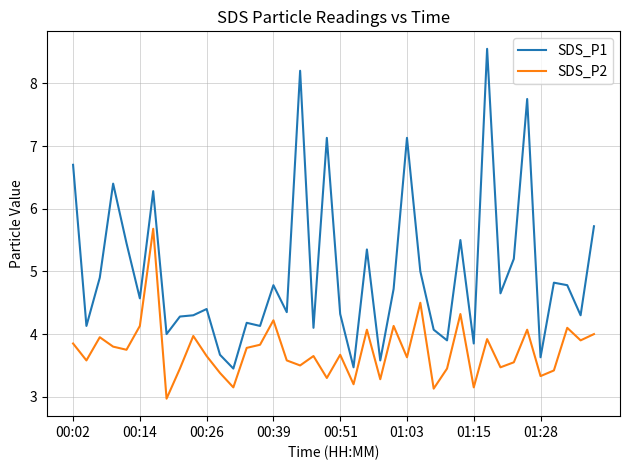

List the series in order of their peak value, highest first.

SDS_P1, SDS_P2